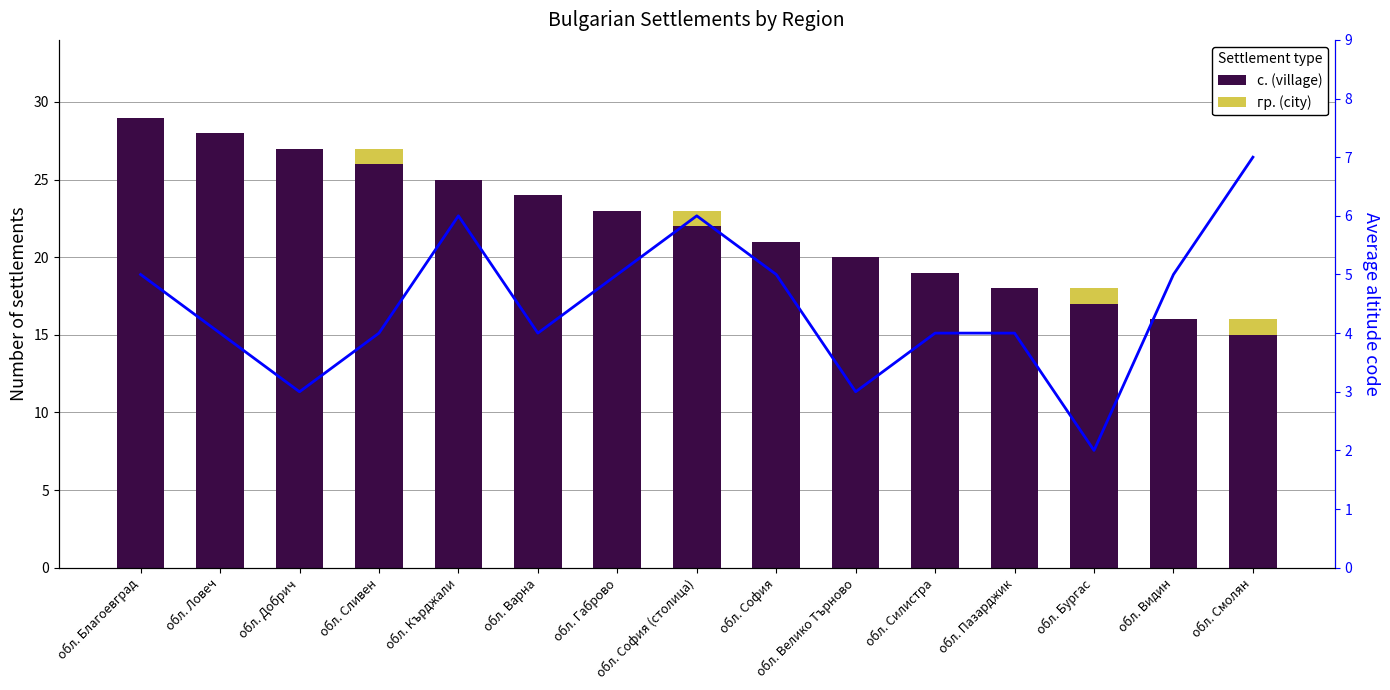

Reading left to right, what are all the values shown in this chart?

с. (village): 29	28	27	26	25	24	23	22	21	20	19	18	17	16	15
гр. (city): 0	0	0	1	0	0	0	1	0	0	0	0	1	0	1
Avg altitude code: 5	4	3	4	6	4	5	6	5	3	4	4	2	5	7